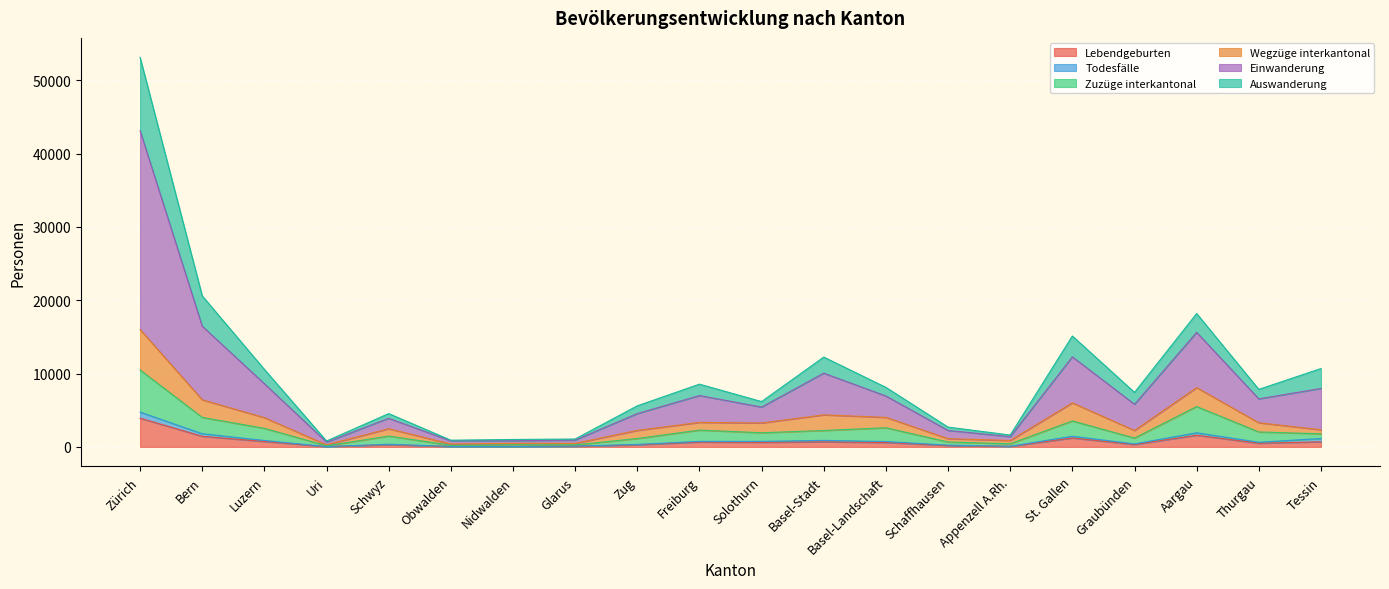

What are all the series names shown in the legend?

Lebendgeburten, Todesfälle, Zuzüge interkantonal, Wegzüge interkantonal, Einwanderung, Auswanderung